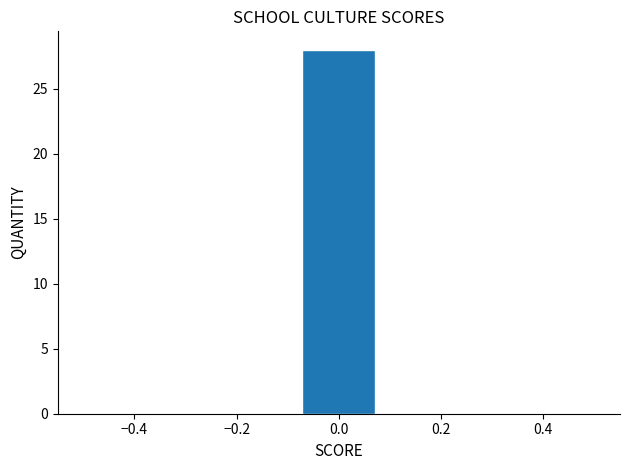

Reading left to right, list every bar in this chart as the range it spans on the x-axis followed by its height. Neither the bar edges nor the heights are printed on the chart, so give them approximately, as read against the axes.

-0.50 to -0.36: 0
-0.36 to -0.22: 0
-0.22 to -0.08: 0
-0.08 to 0.08: 28
0.08 to 0.22: 0
0.22 to 0.36: 0
0.36 to 0.50: 0